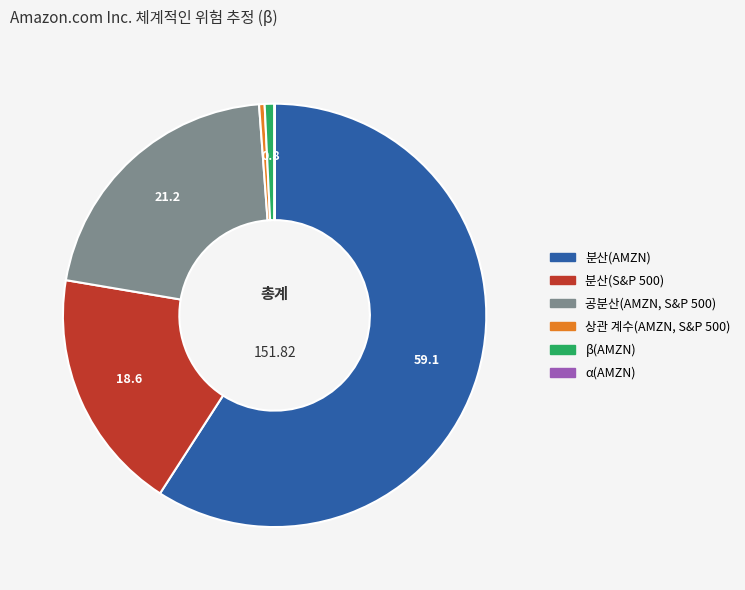

Do 공분산(AMZN, S&P 500) and 상관 계수(AMZN, S&P 500) together represent more than half of the pie?

No